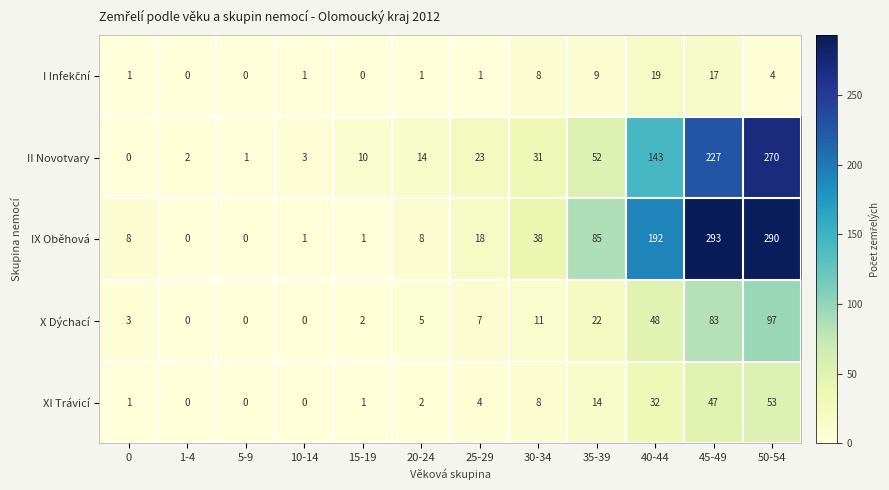

At which label does IX Oběhová reach its peak?

45-49